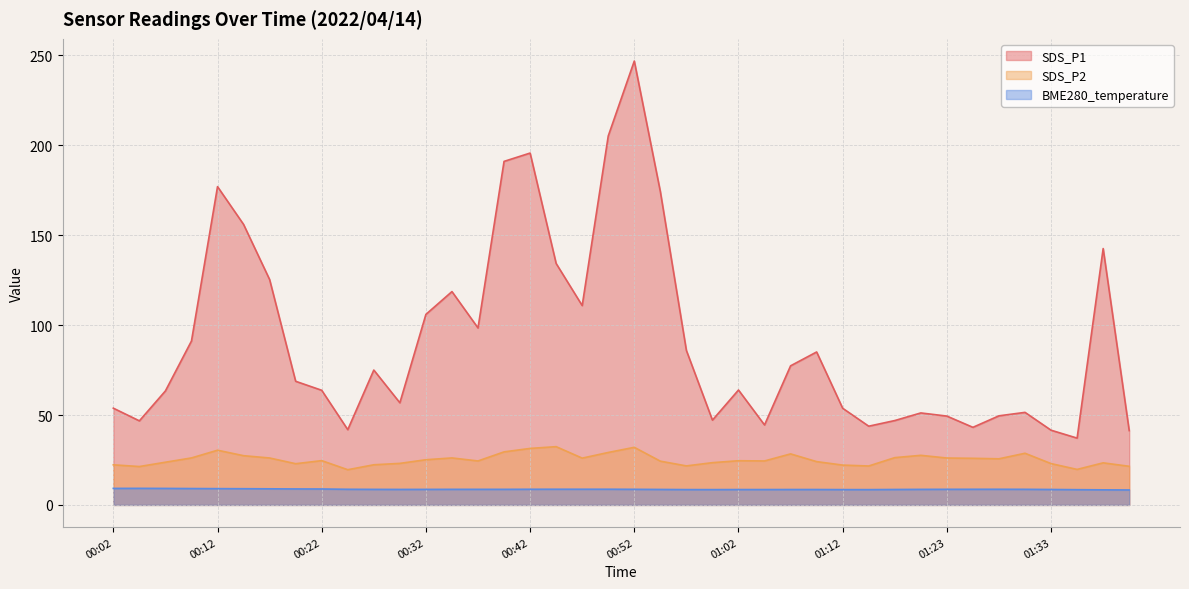

List the labels in order of SDS_P2 value, smallest first.

00:24, 01:36, 00:04, 01:41, 01:15, 00:57, 01:12, 00:02, 00:27, 00:19, 01:33, 00:29, 01:38, 00:59, 00:07, 01:10, 00:54, 00:37, 01:04, 01:02, 00:22, 00:32, 01:28, 01:25, 00:47, 01:23, 00:17, 00:09, 00:34, 01:18, 00:14, 01:20, 01:07, 01:31, 00:49, 00:39, 00:12, 00:42, 00:52, 00:44